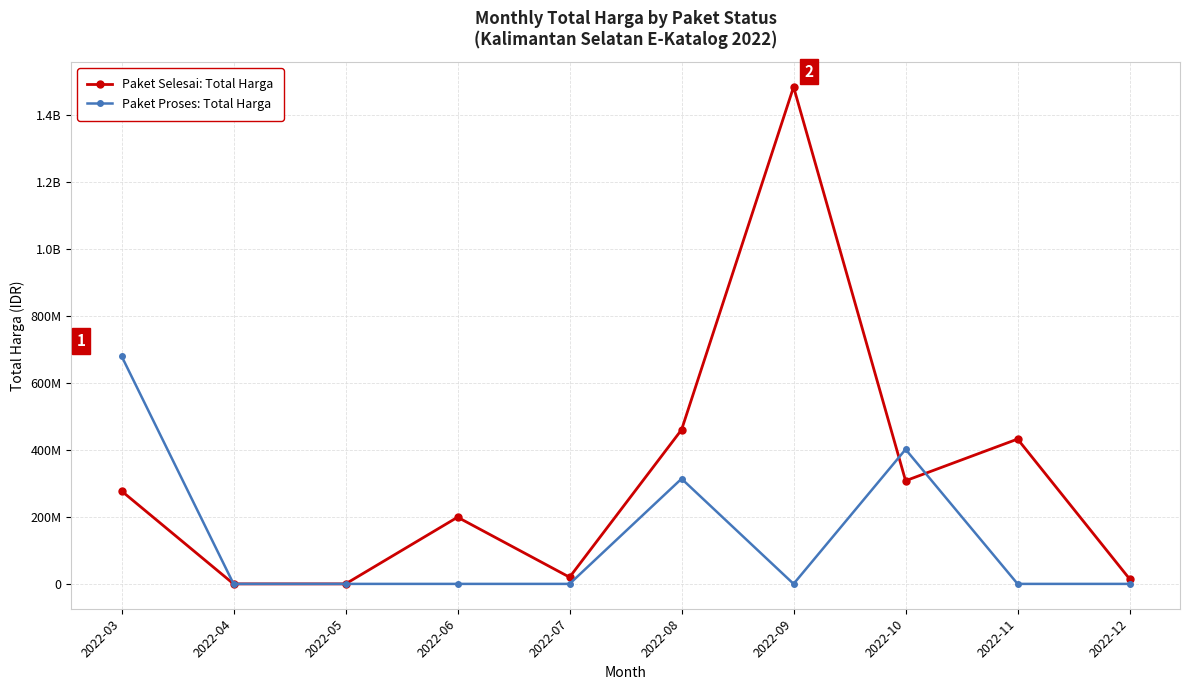

Does the chart have visible grid lines?

Yes